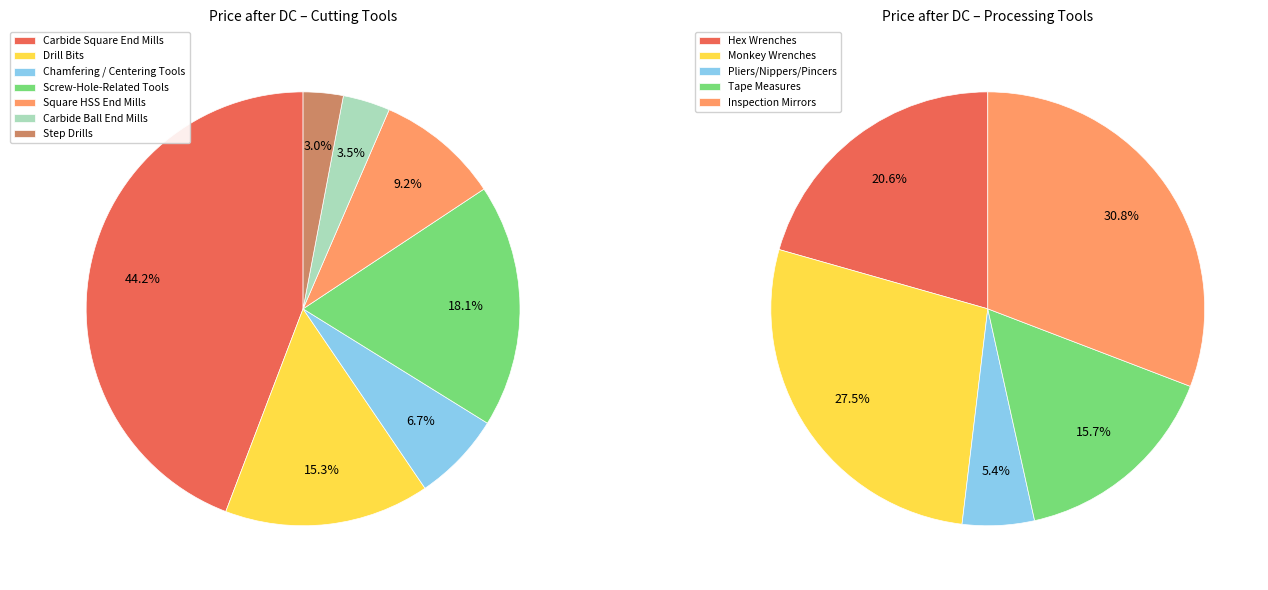

What is the smallest slice in the pie chart?

Pliers/Nippers/Pincers